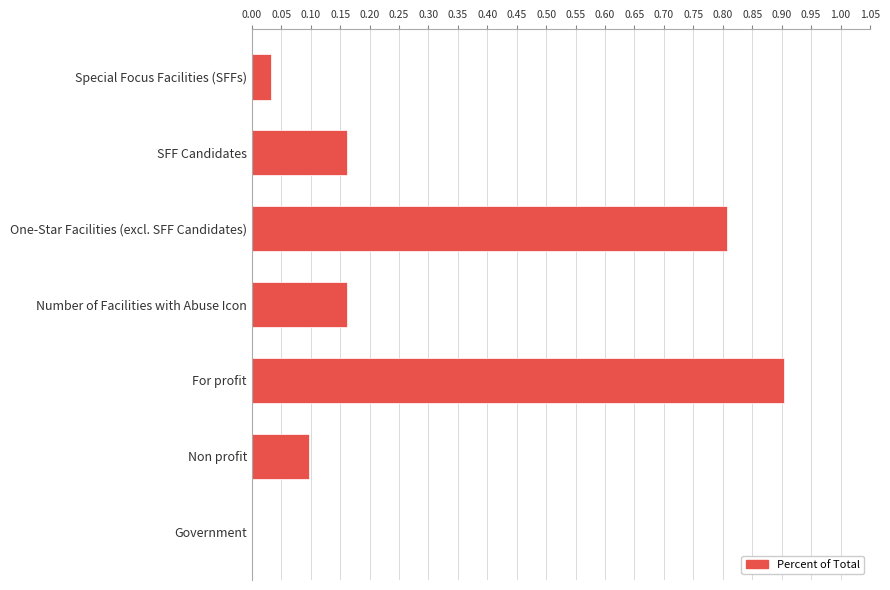

Count the number of data series in this chart.

1